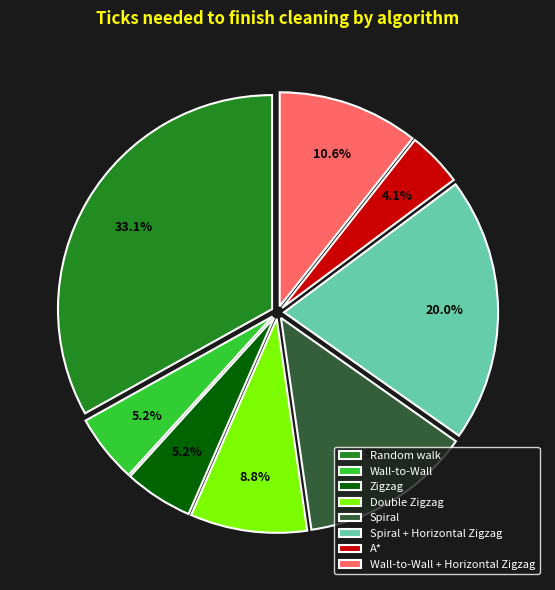

How many slices are in this pie chart?

8